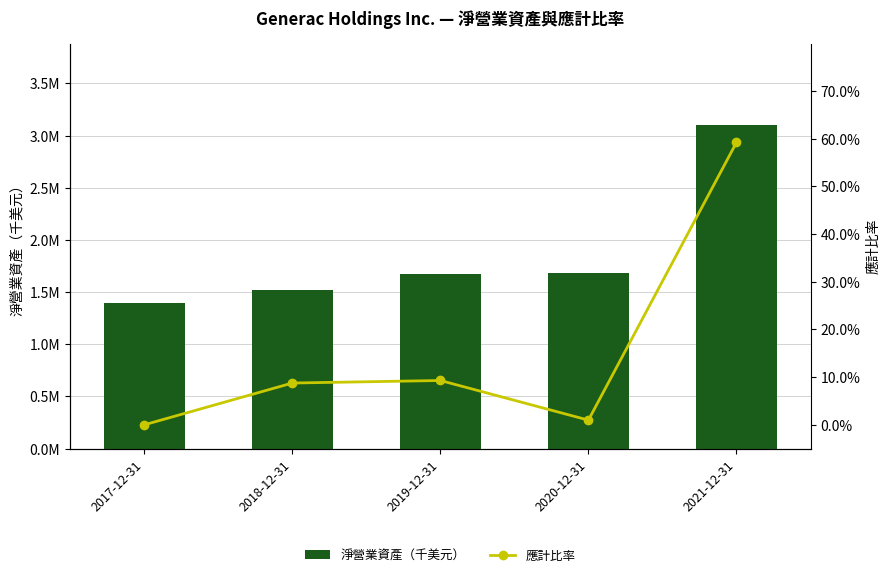

List the series in order of their peak value, highest first.

淨營業資產（千美元）, 應計比率